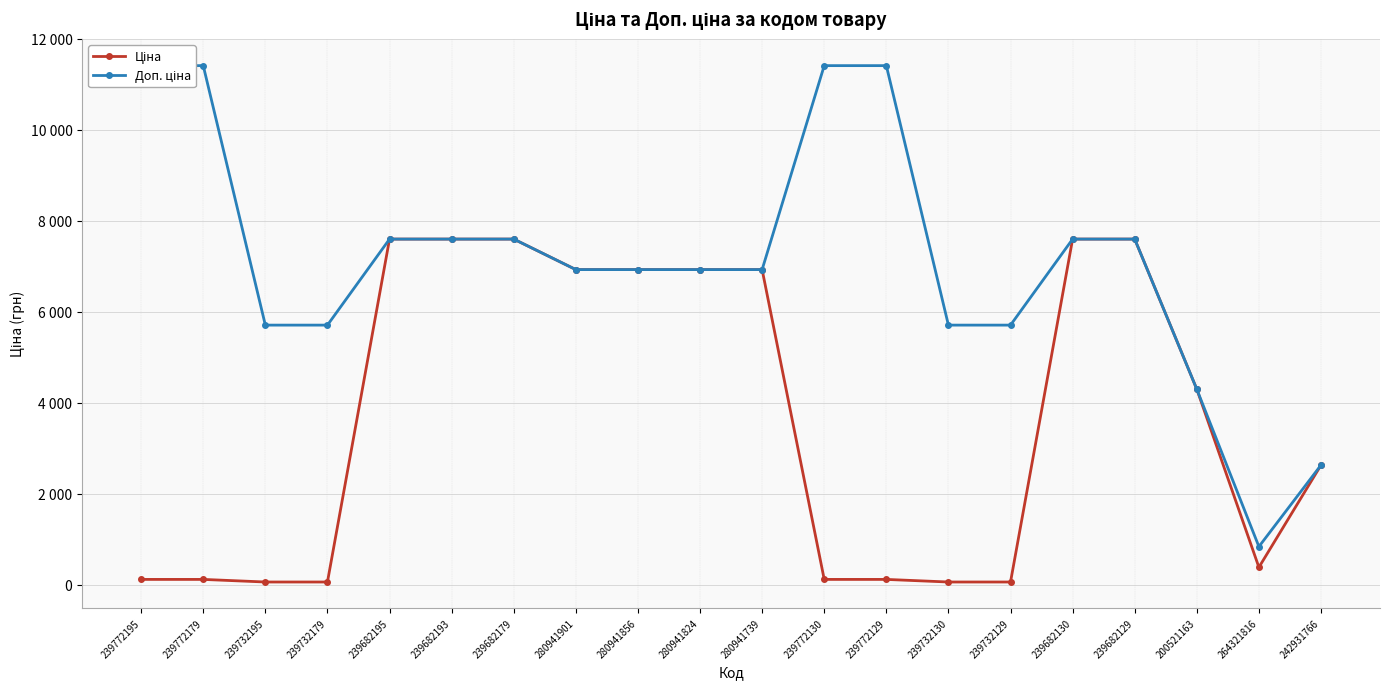

Count the number of categories in the chart.

20